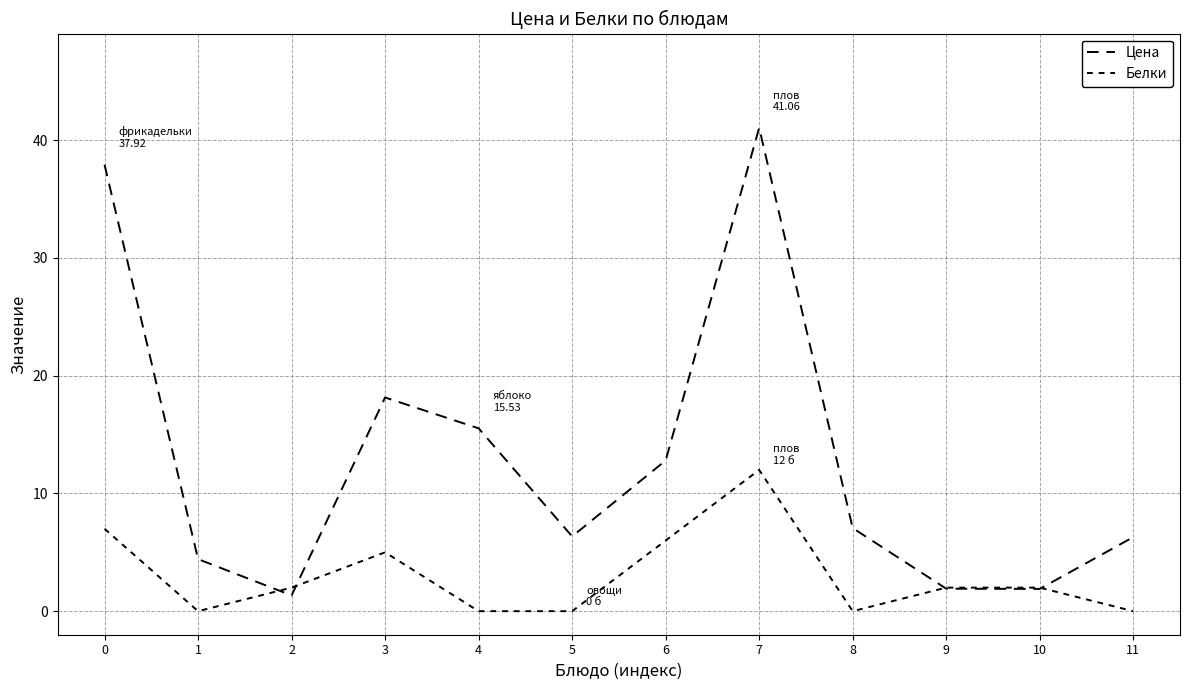

Does the chart display data point markers on the line(s)?

No